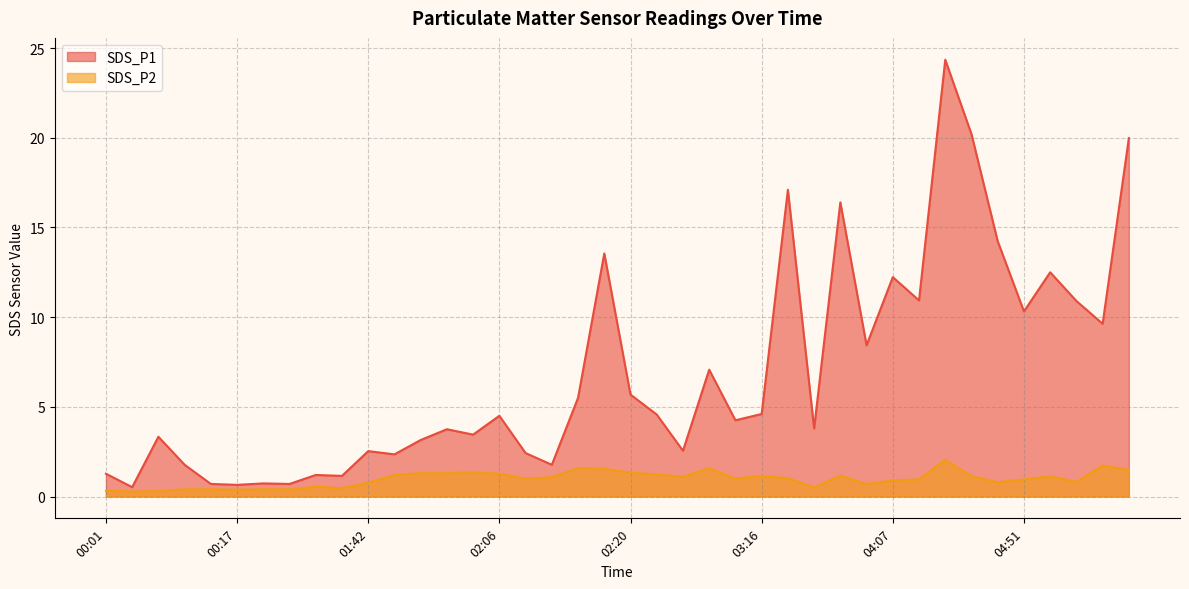

True or false: SDS_P2 and SDS_P1 cross at least once.

False